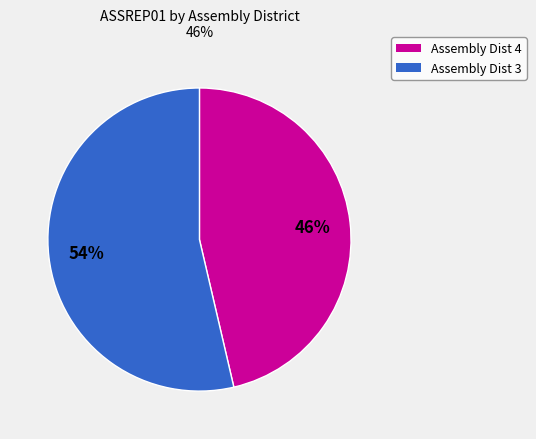

To the nearest percent, what is the average slice percentage?

50%